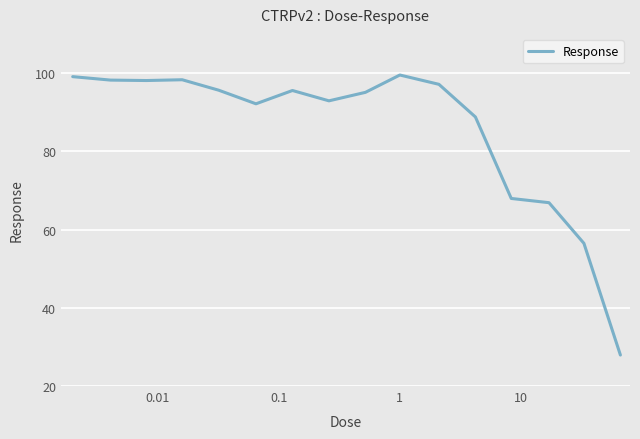

What is the minimum value shown in the chart?

27.9